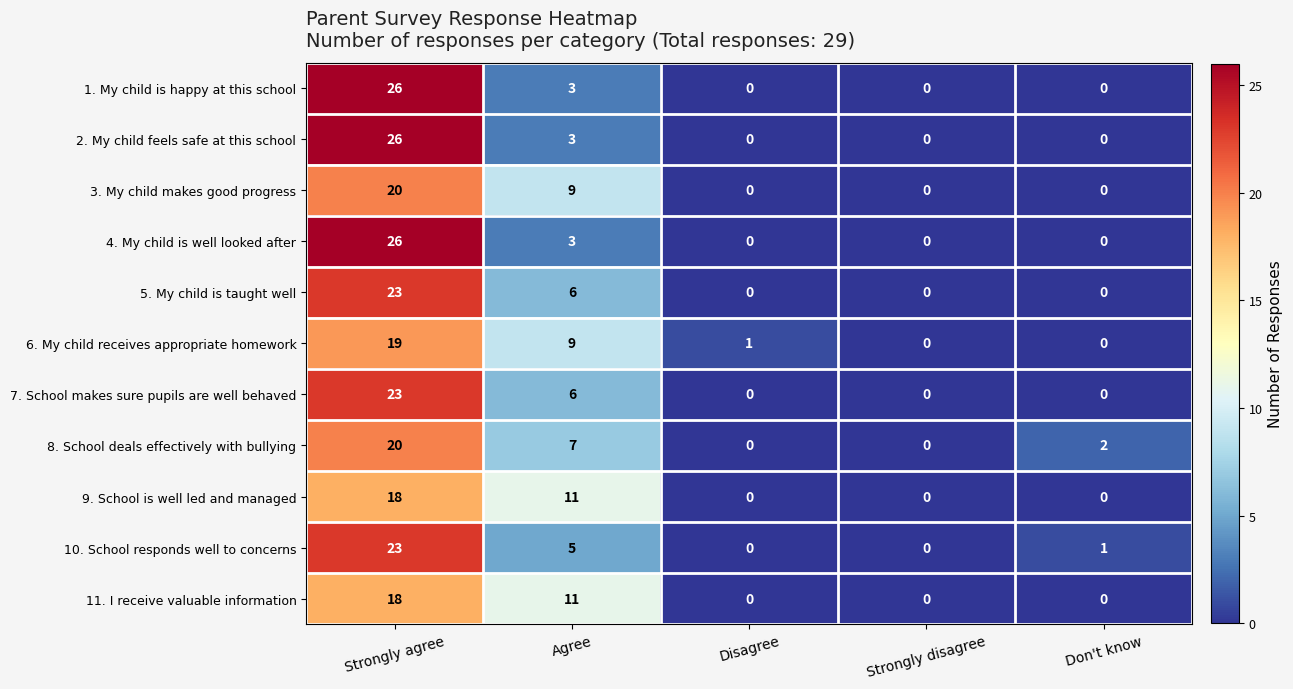

At which label does 2. My child feels safe at this school reach its peak?

Strongly agree